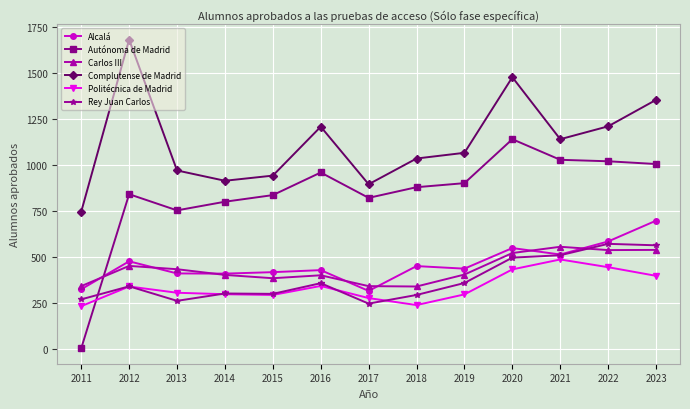

After their last crossing, which series has the higher values: Alcalá or Autónoma de Madrid?

Autónoma de Madrid